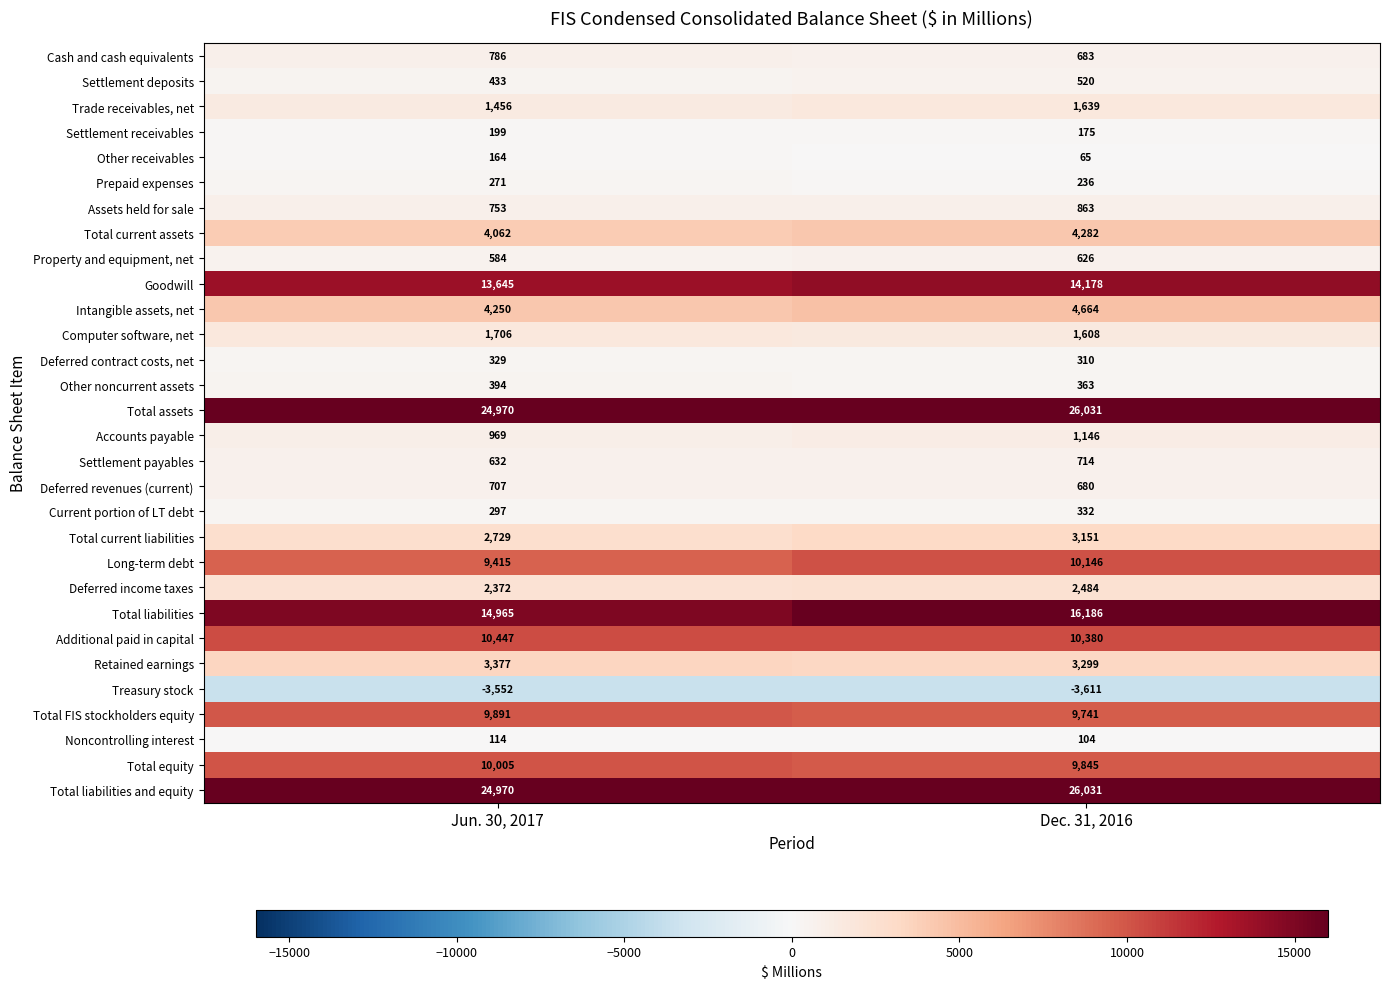

Count the number of categories in the chart.

2